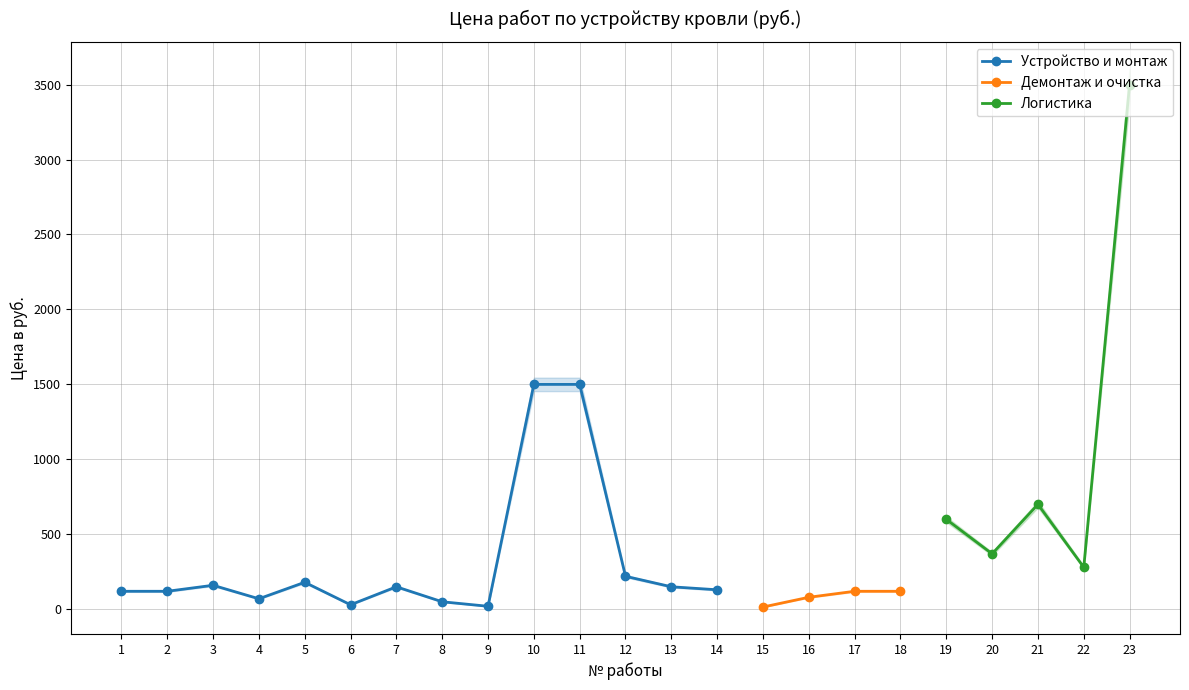

What is the average value?

443